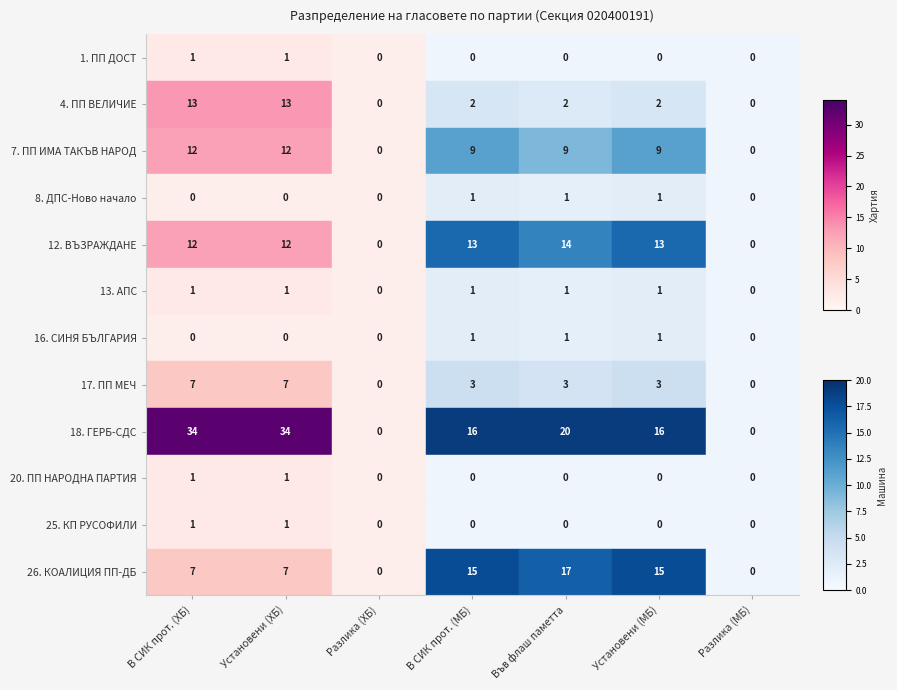

True or false: 16. СИНЯ БЪЛГАРИЯ has a value of 1 at Разлика (ХБ).

False